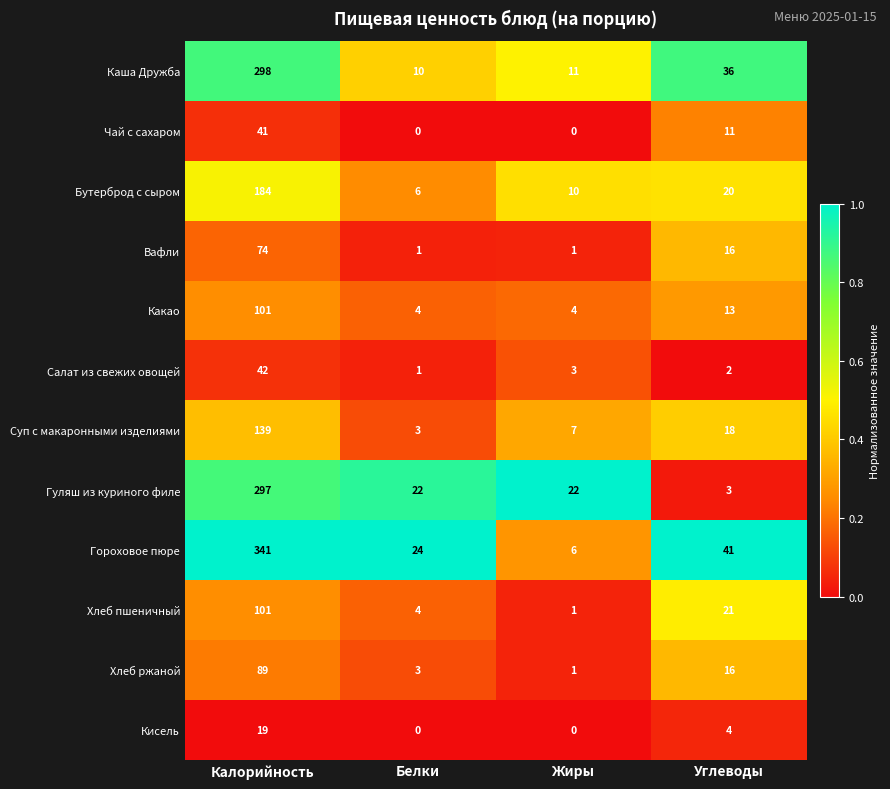

True or false: Гороховое пюре has a value of 24 at Белки.

True